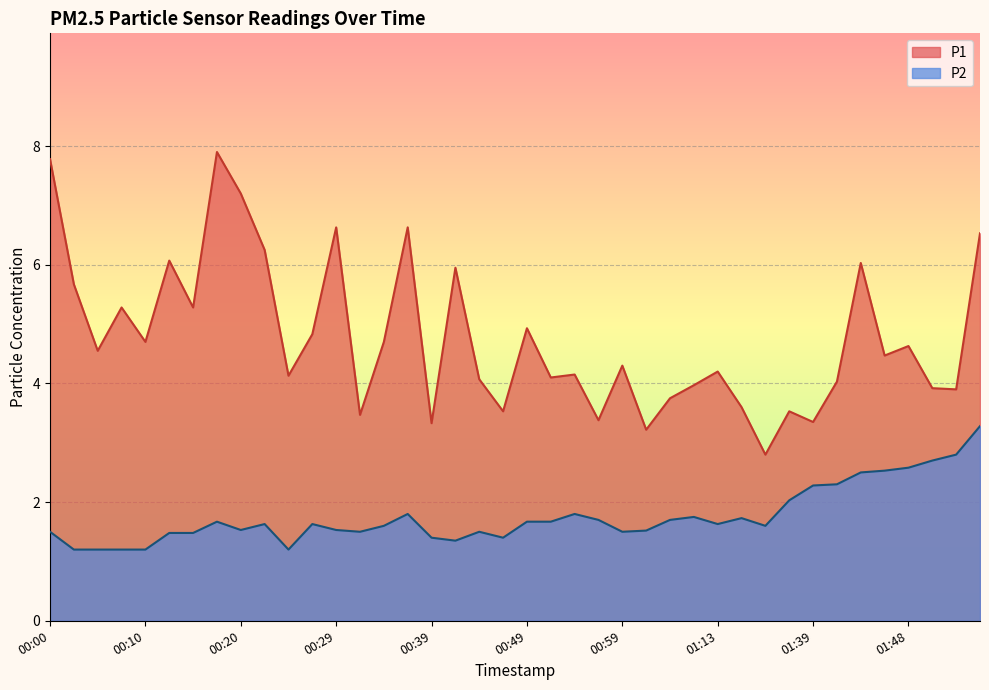

How many interior local peaks does the P2 series have?

8